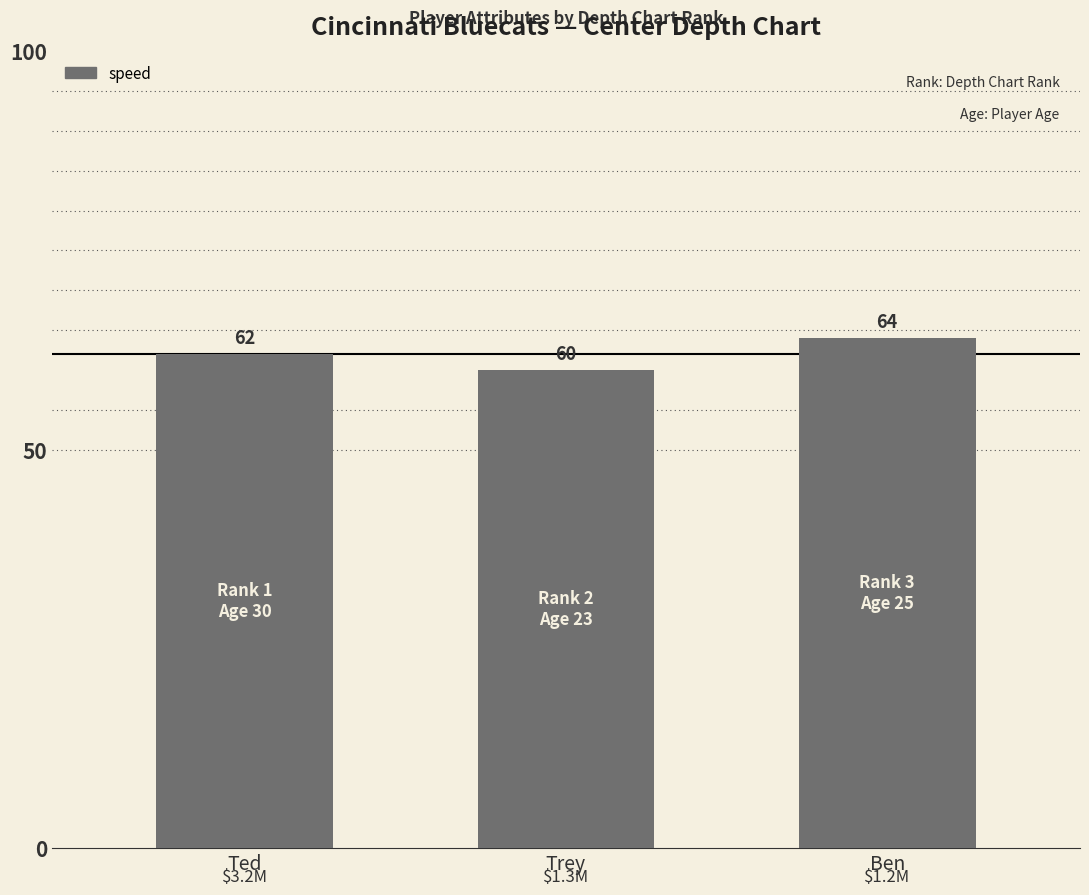

What is the change in value from Ted to Ben?

+2